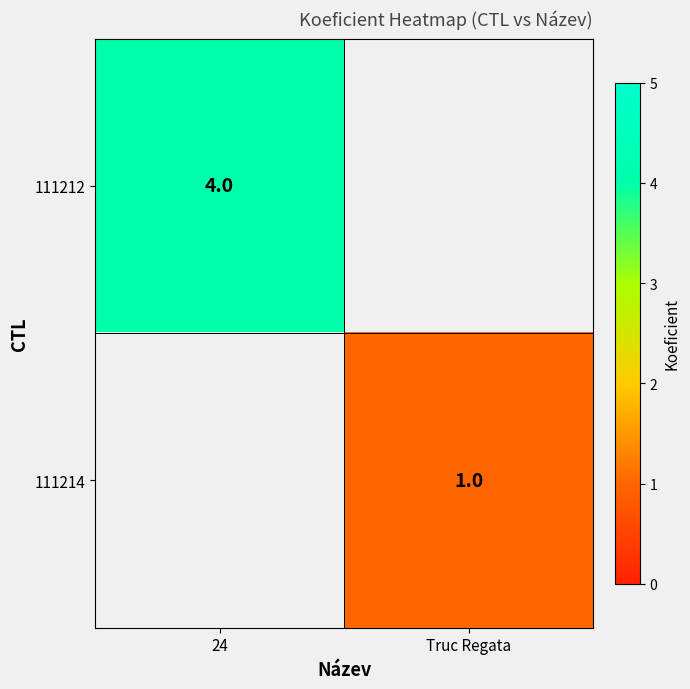

Count the number of data series in this chart.

2